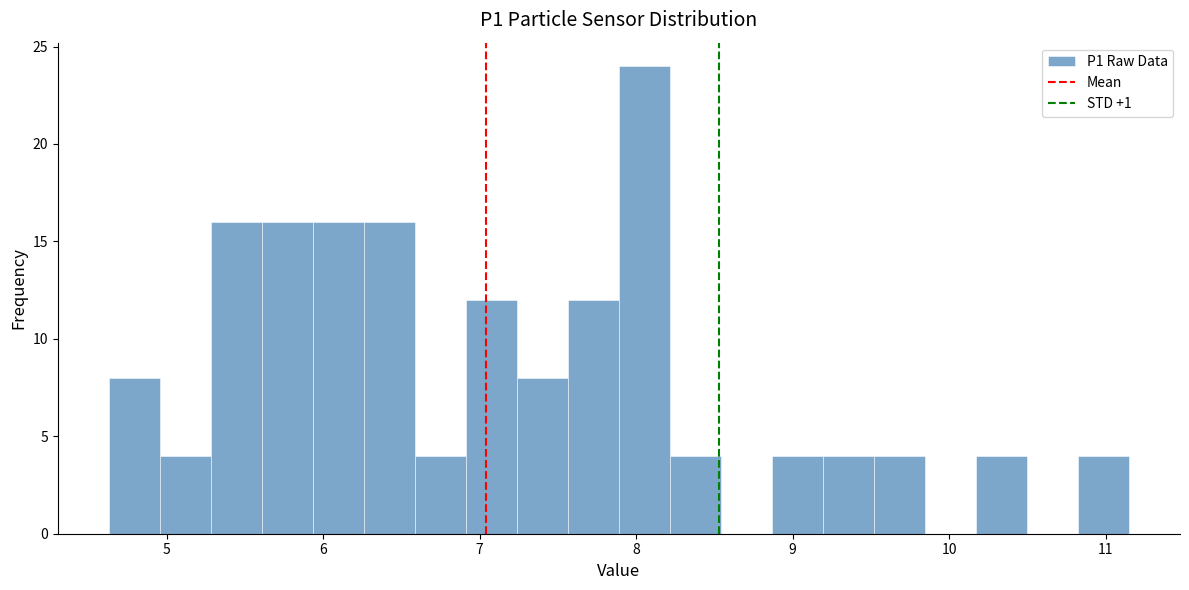

Read against the x-axis, roughly where is the centre of the tallest bar?

8.1